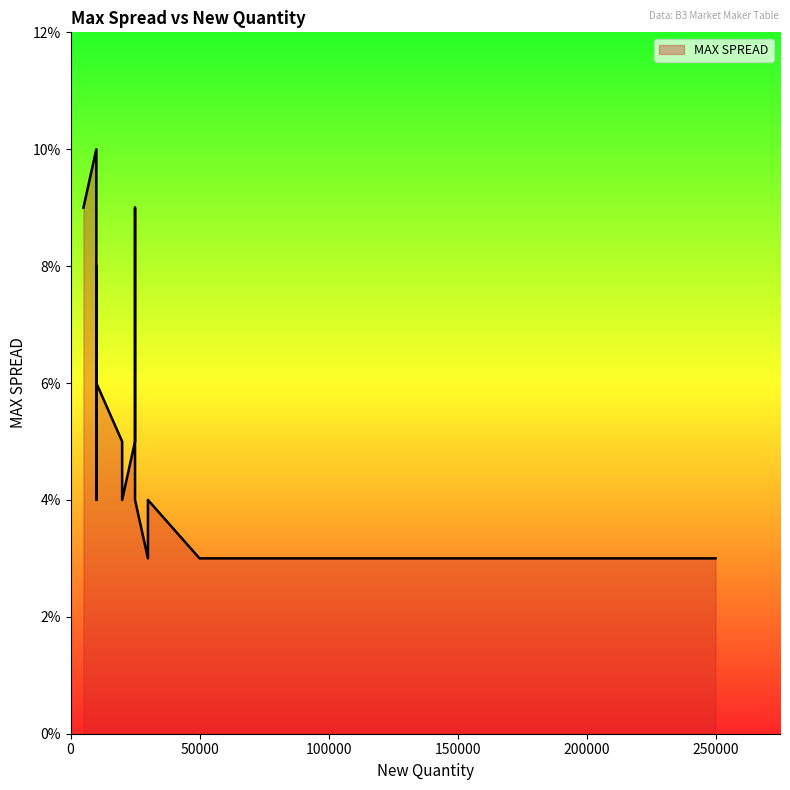

What is the difference between the maximum and second lowest values?

0.1